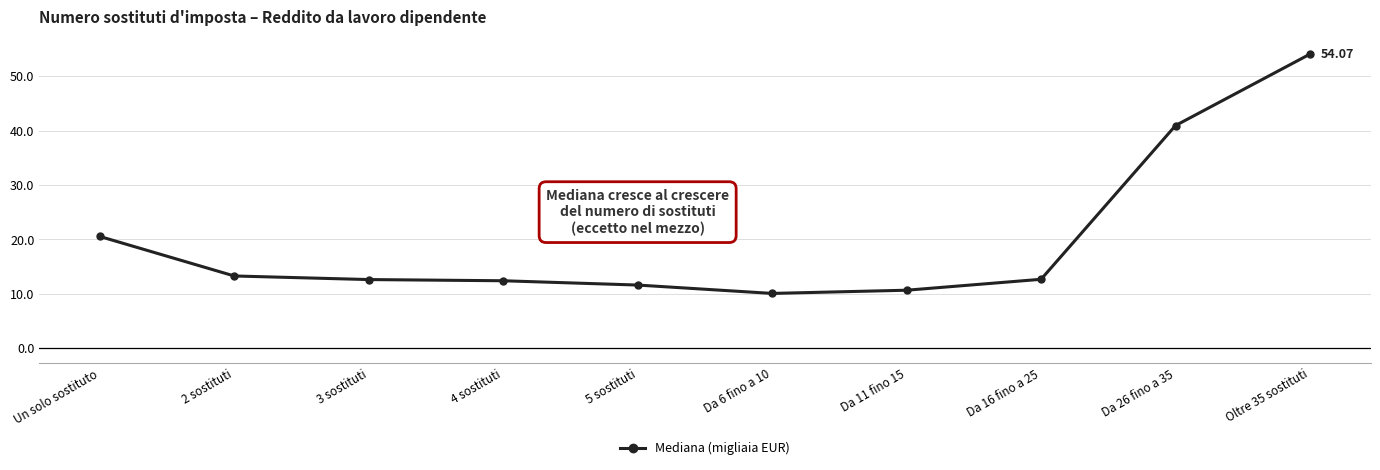

What is the label of the 1st point from the right?

Oltre 35 sostituti